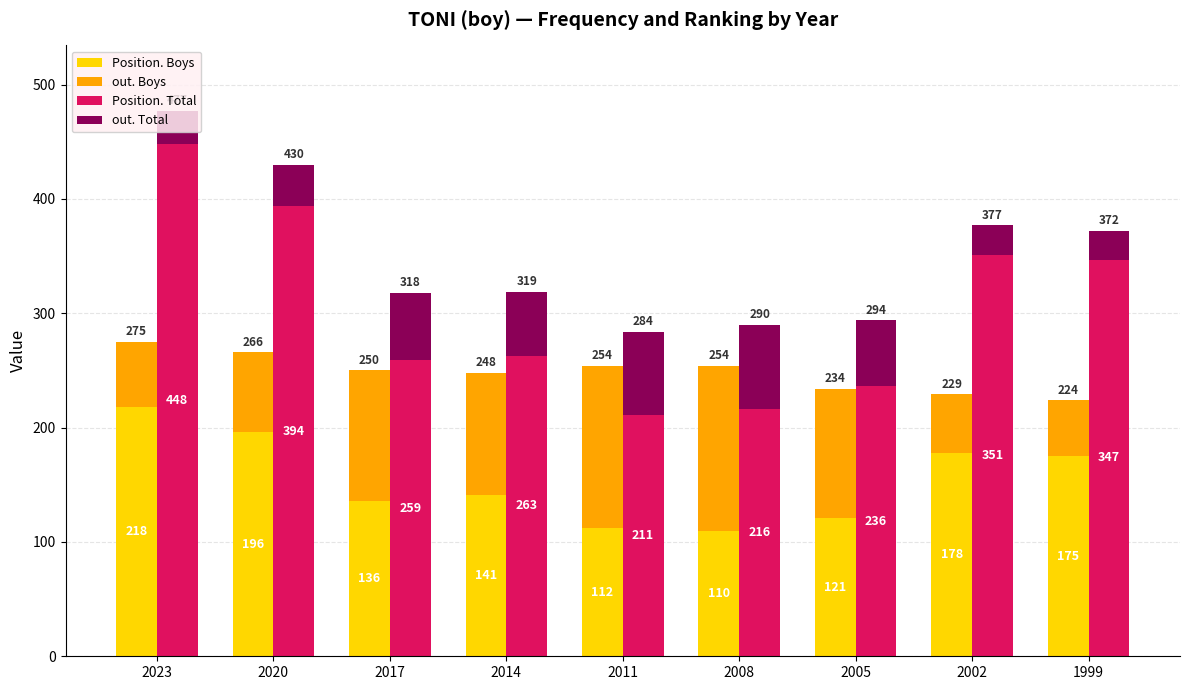

At 2002, list the series in order from largest to smallest.

Position. Total, Position. Boys, out. Boys, out. Total